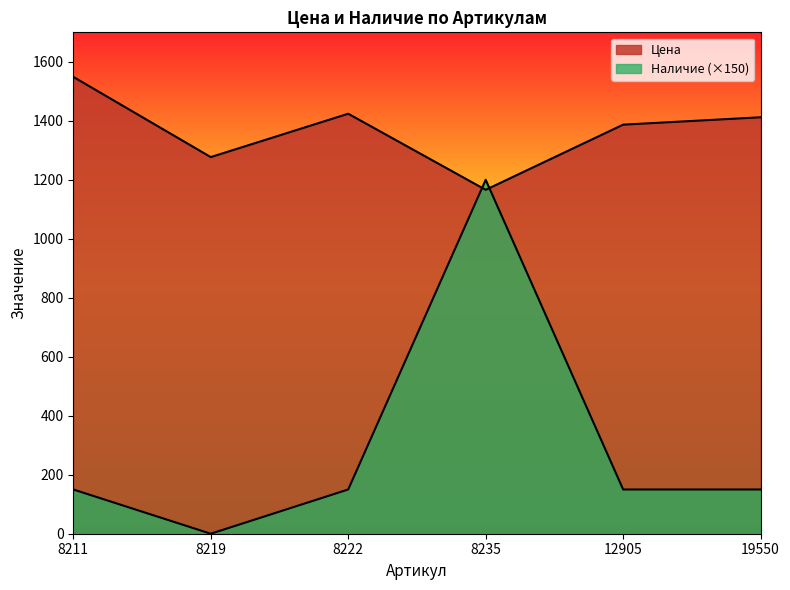

Read the Наличие value at 8235.

1200